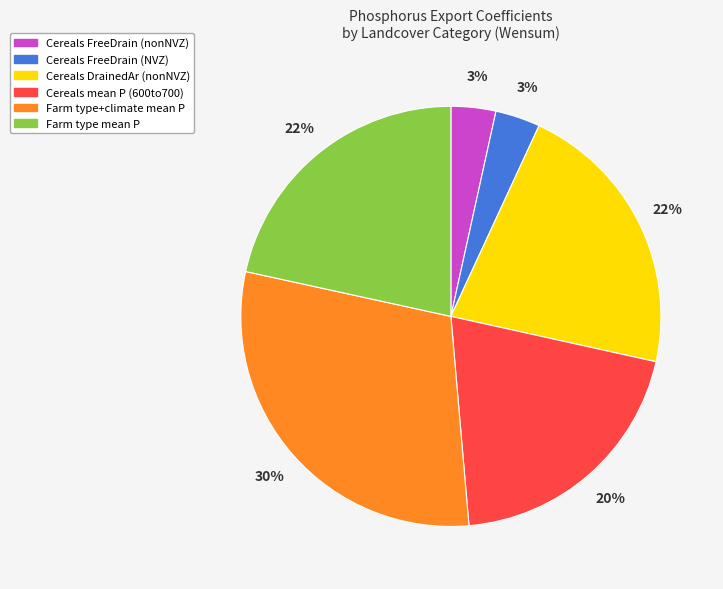

Does any single category account for the majority?

No